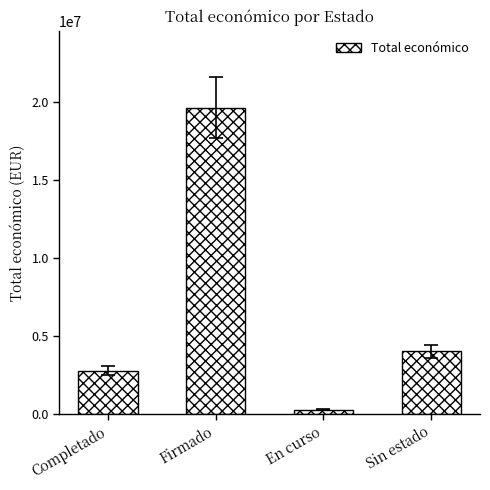

What is the greatest value displayed?

19629099.3